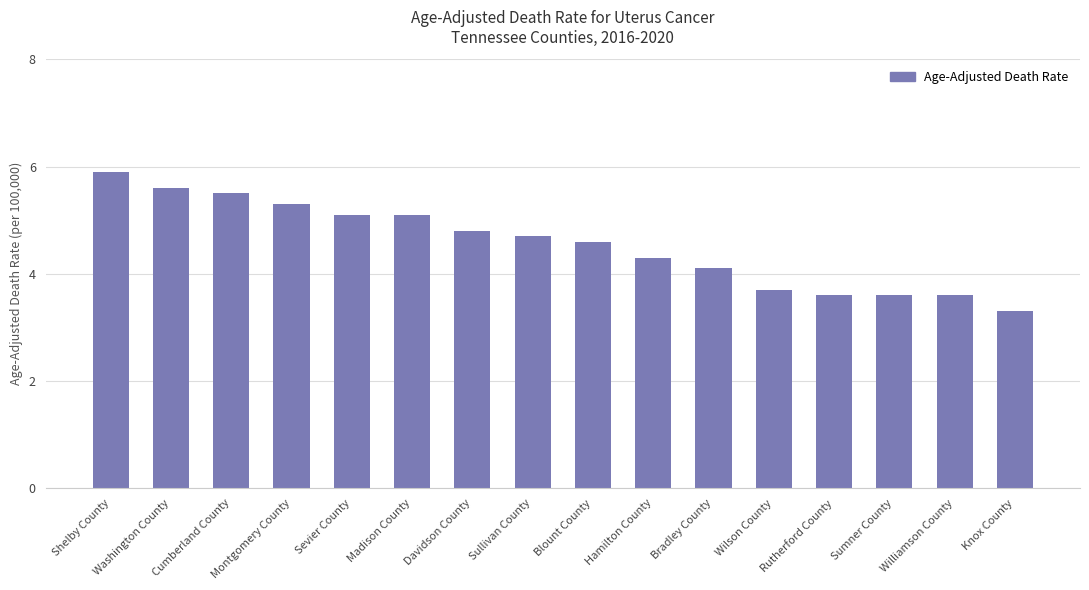

How many data points are less than 4?

5